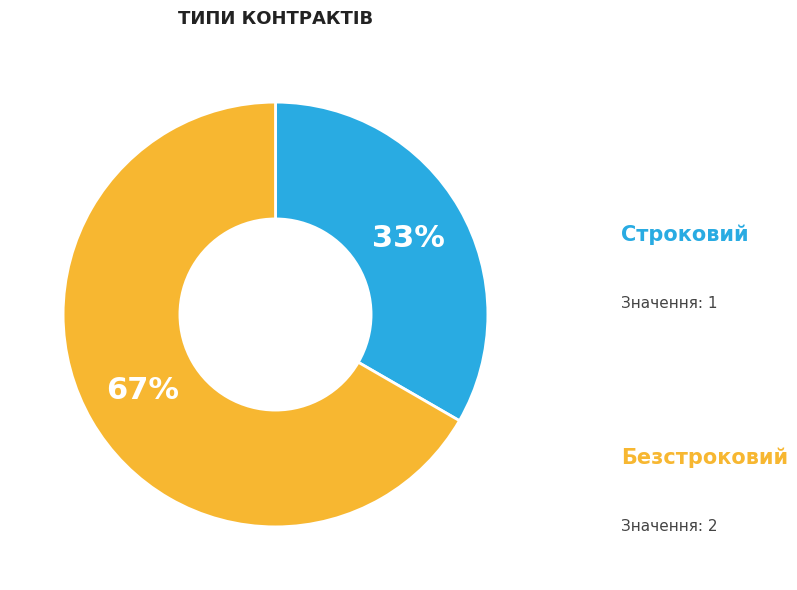

Is there any slice that represents more than half of the pie?

Yes